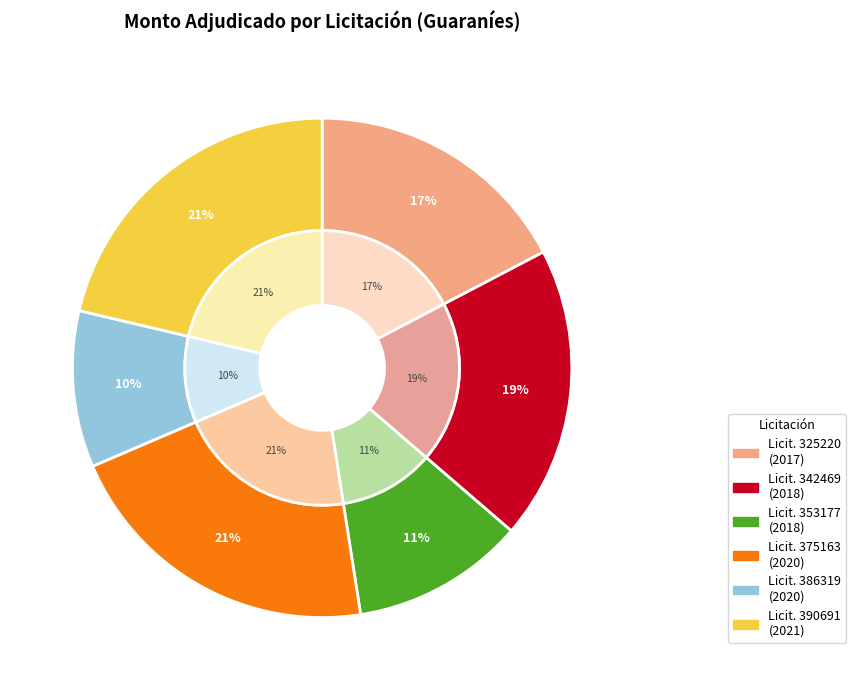

Is there a majority slice in this chart?

No